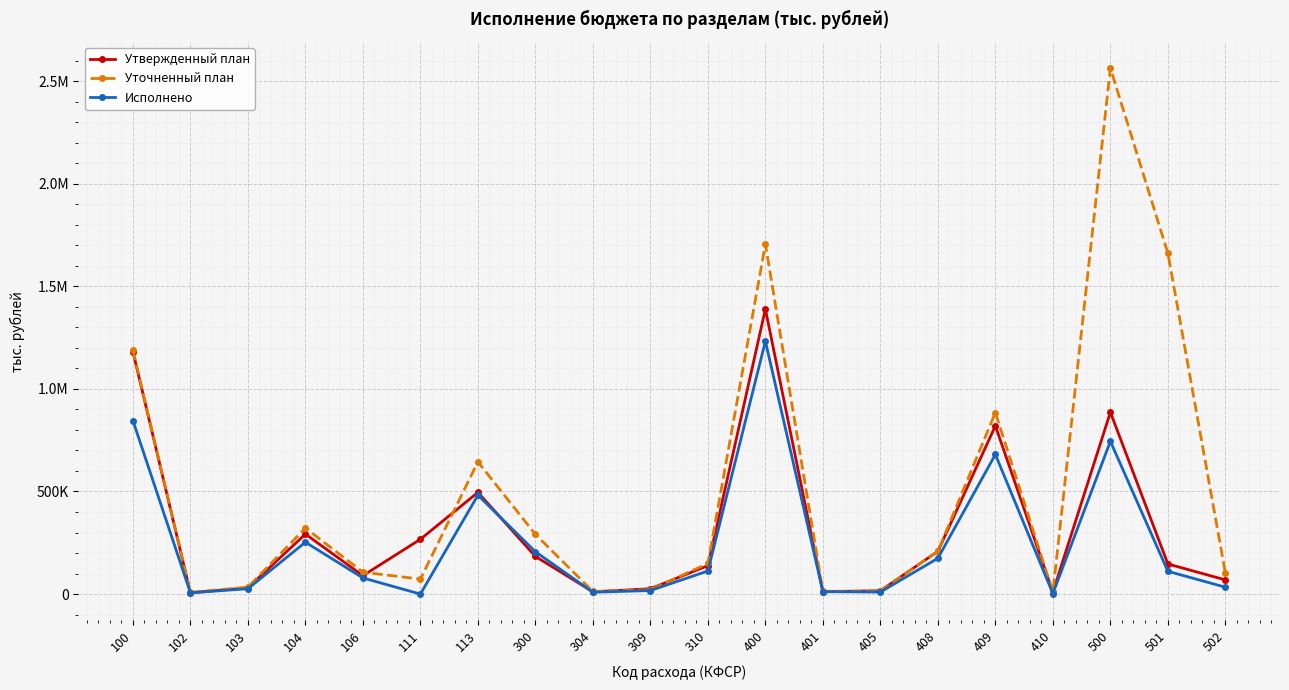

What is the sum of the Утвержденный план values at 309 and 500?

912549.0